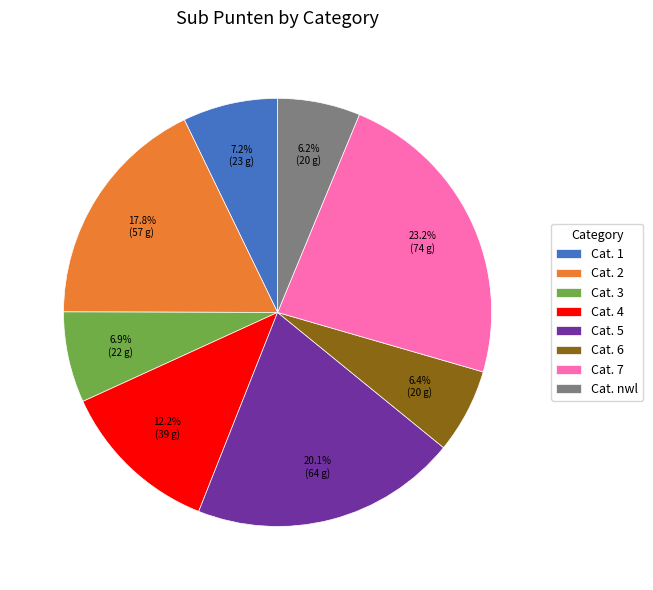

Does any single category account for the majority?

No